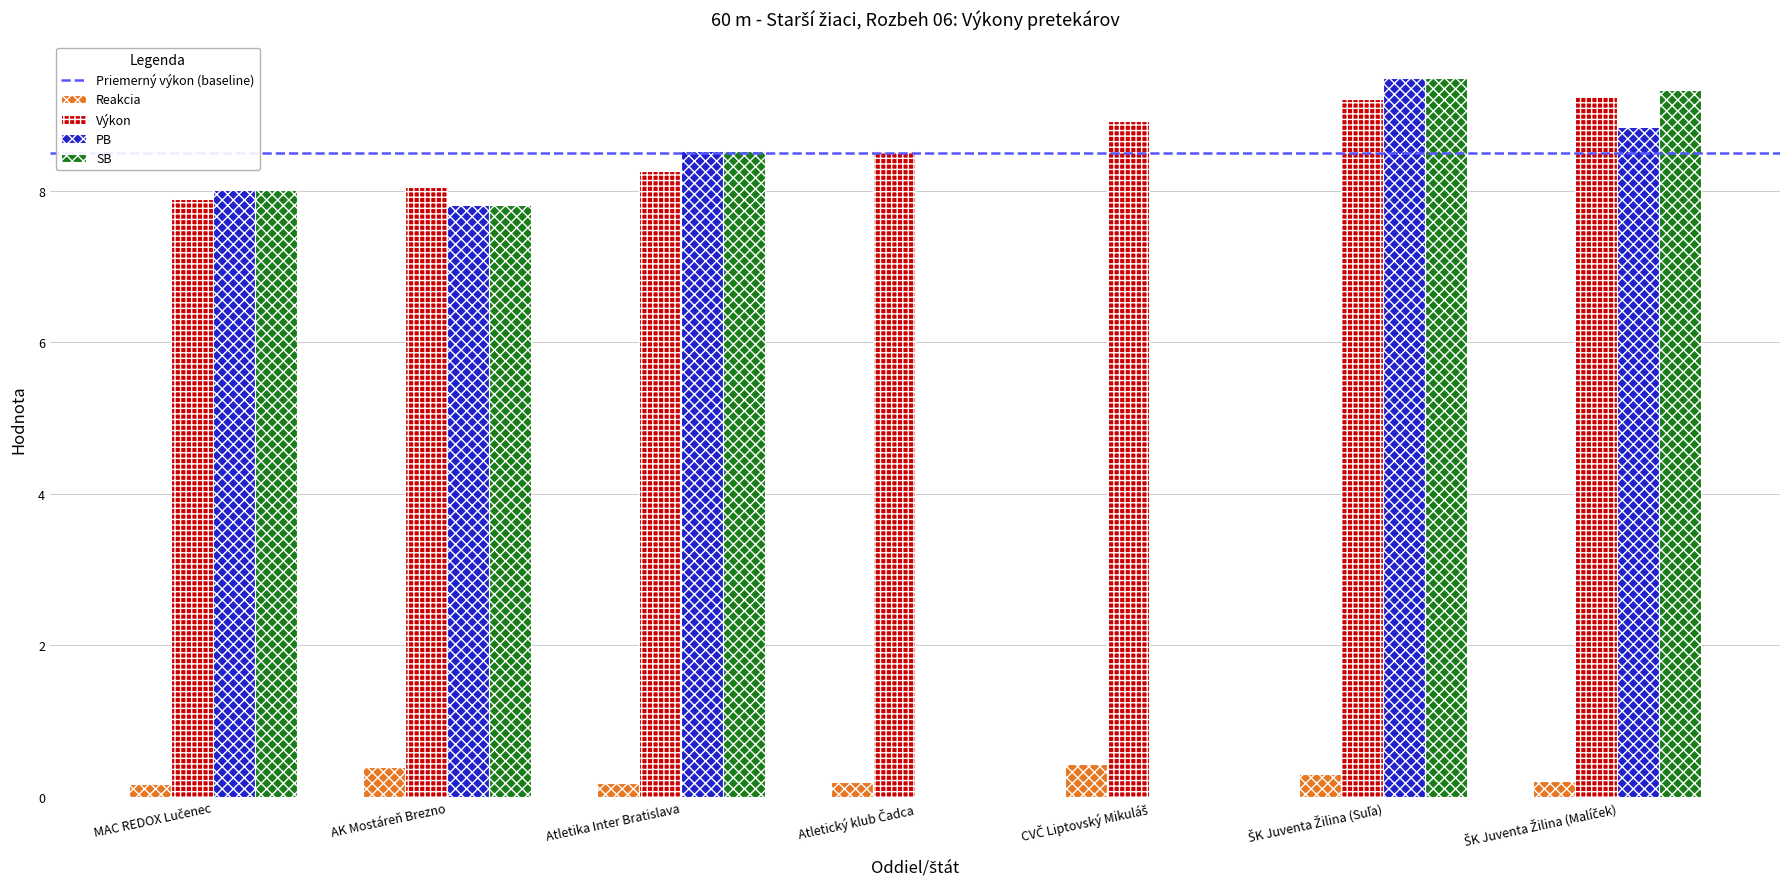

What is the sum of all PB values?

42.7